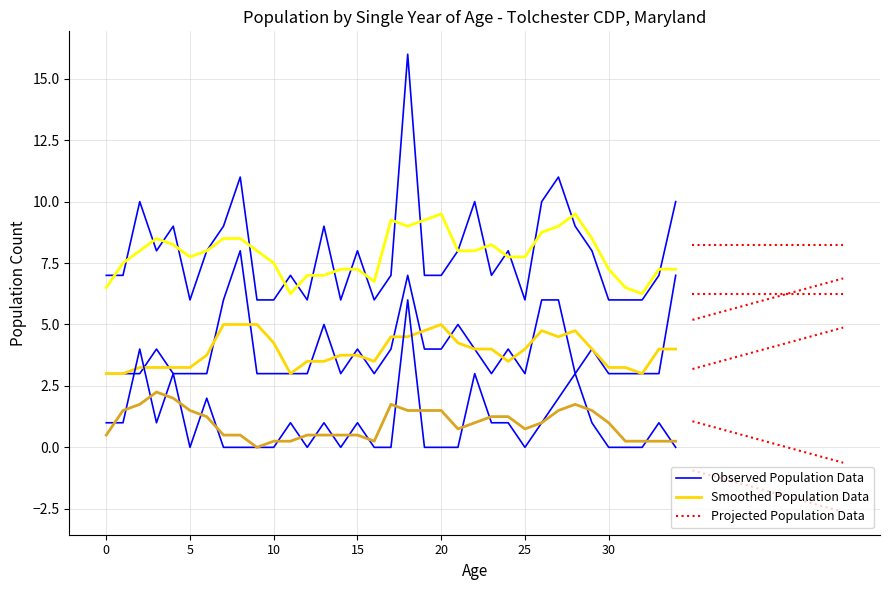

Count the number of categories in the chart.

35